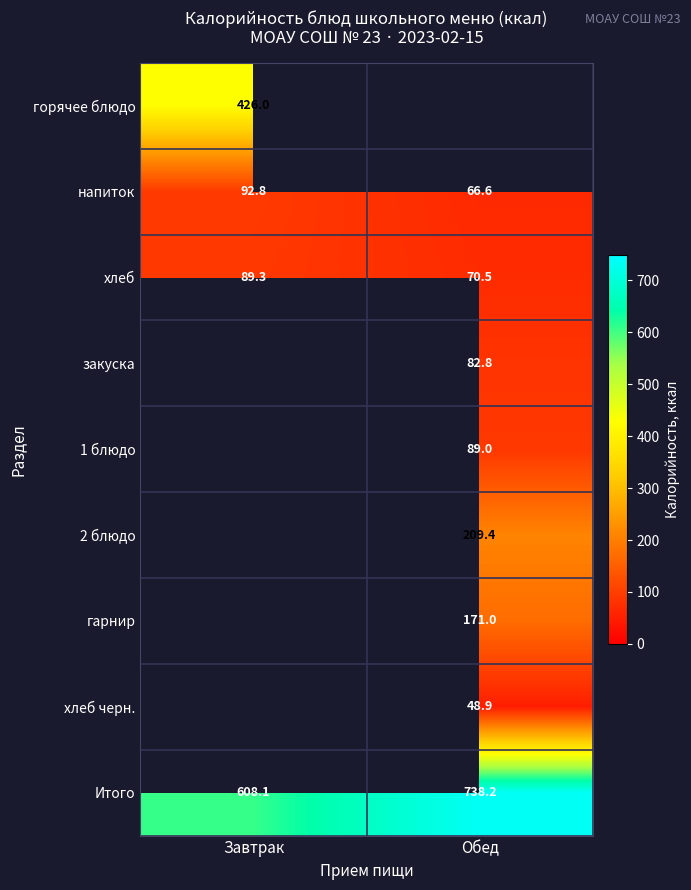

What is the difference between the highest and lowest values at Завтрак?

518.8